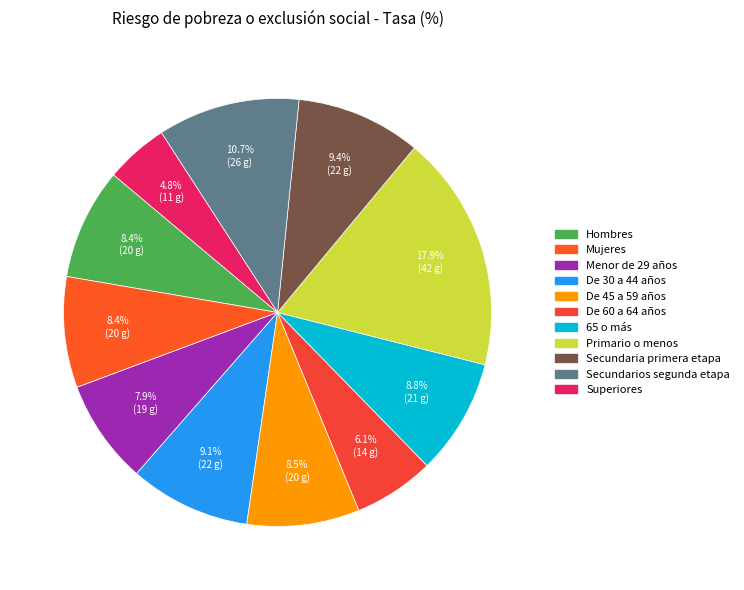

Is there a majority slice in this chart?

No